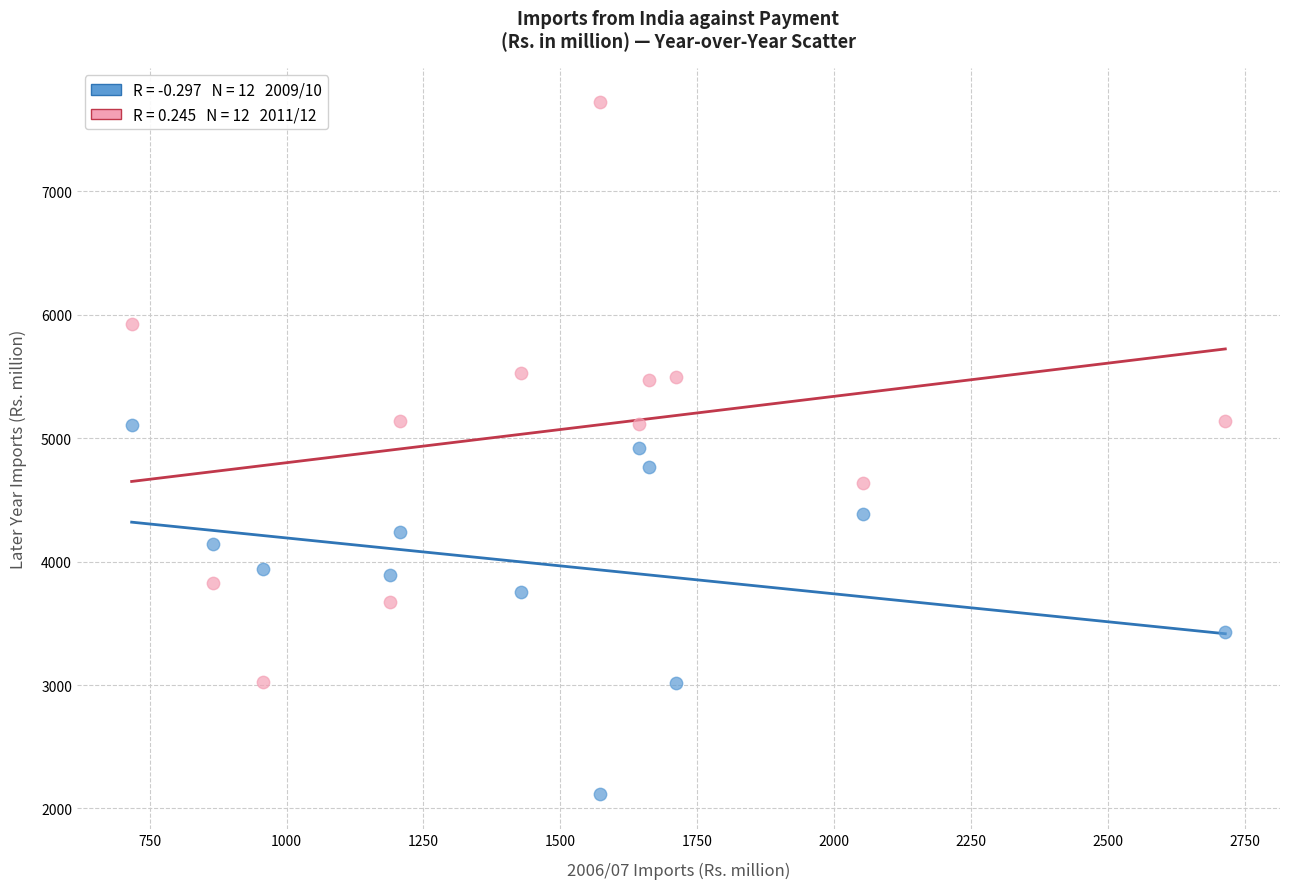

Across all data points, what is the range of X values (max minus min)?

1997.9